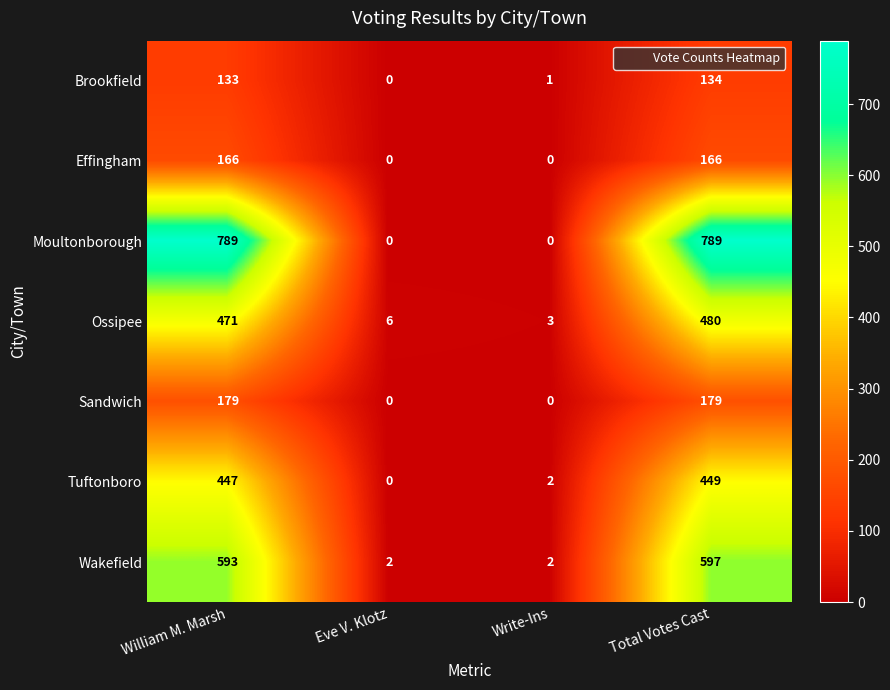

Is it true that Effingham equals 243 at Total Votes Cast?

False